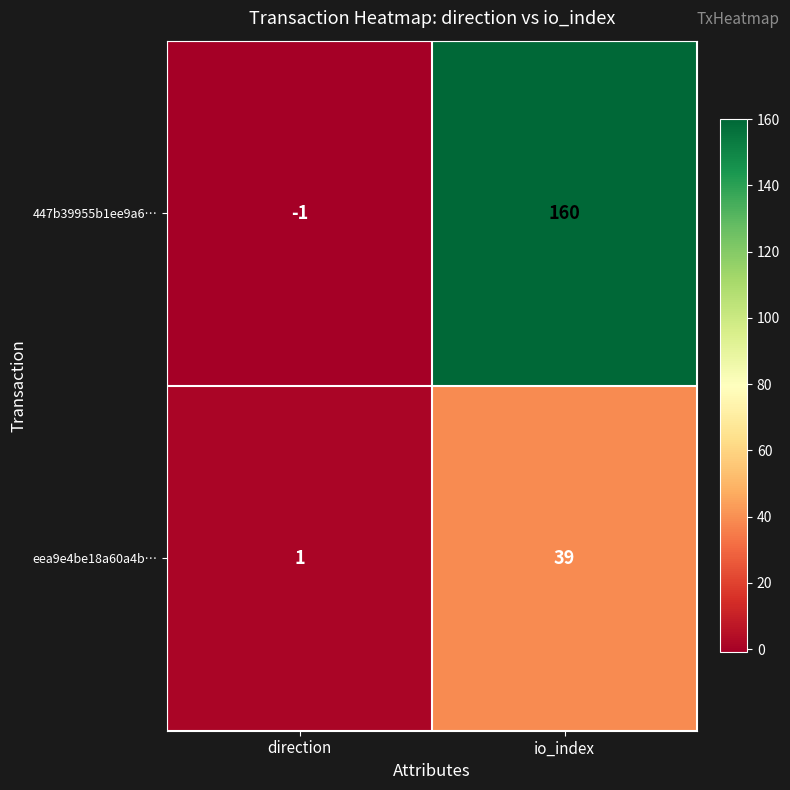

Rank the series by their average value, from lowest to highest.

eea9e4be18a60a4b…, 447b39955b1ee9a6…